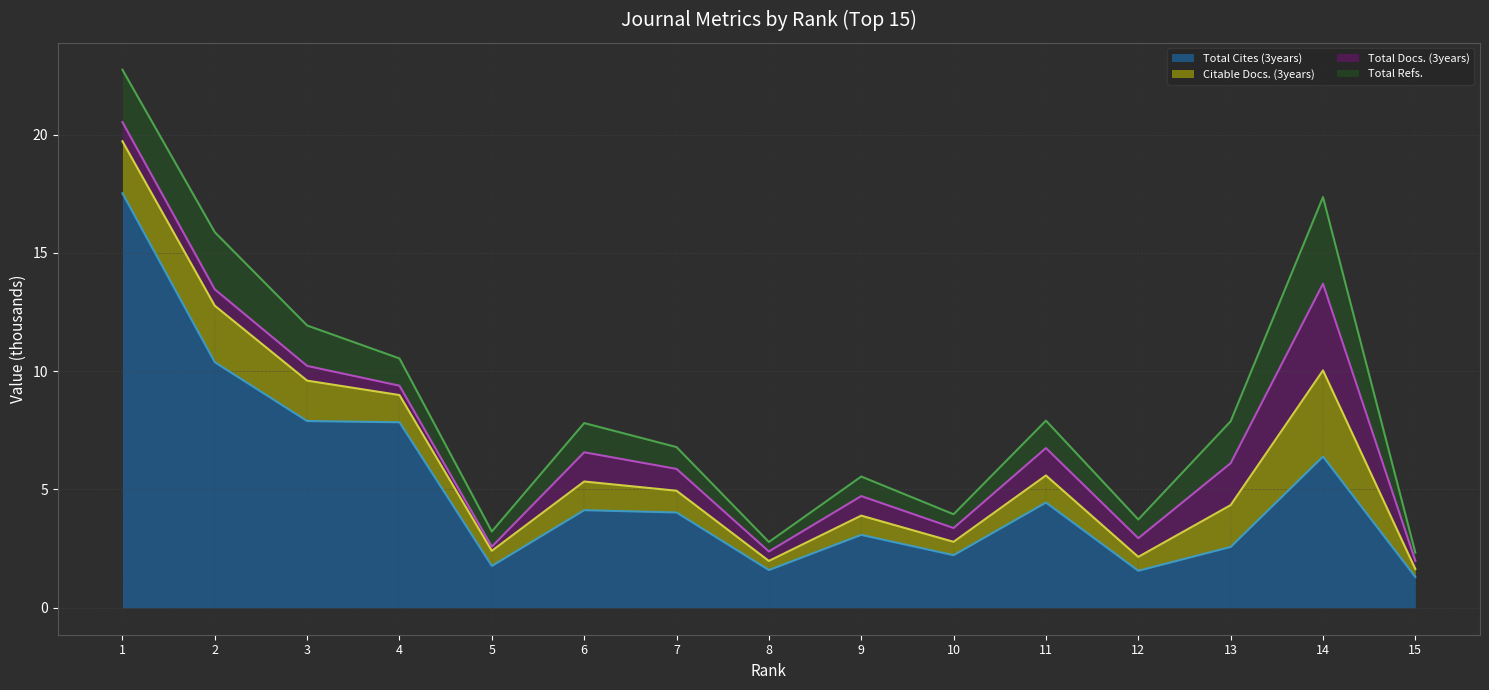

Which has a higher value, 1 or 11?

1